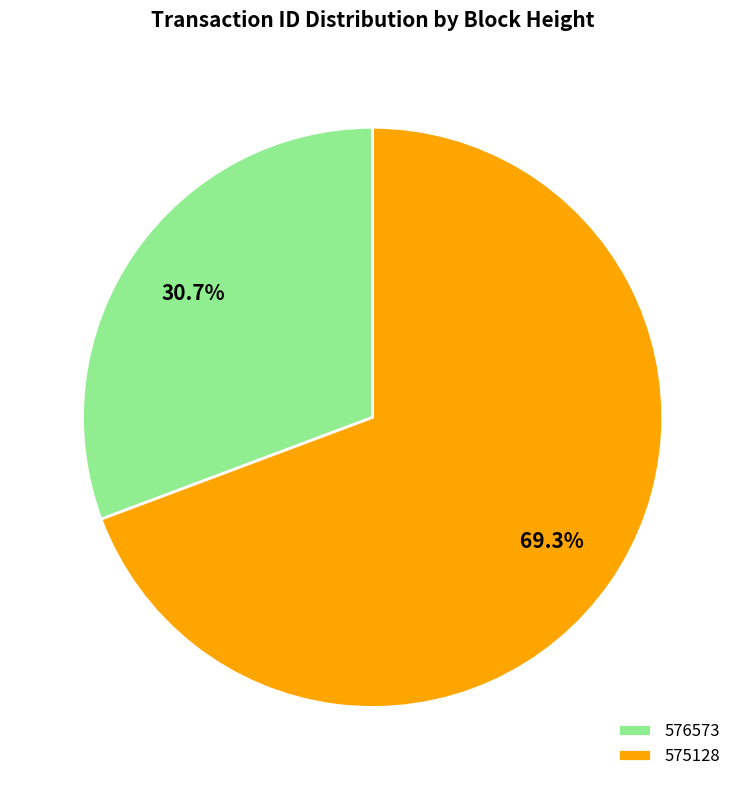

Between 575128 and 576573, which is larger?

575128